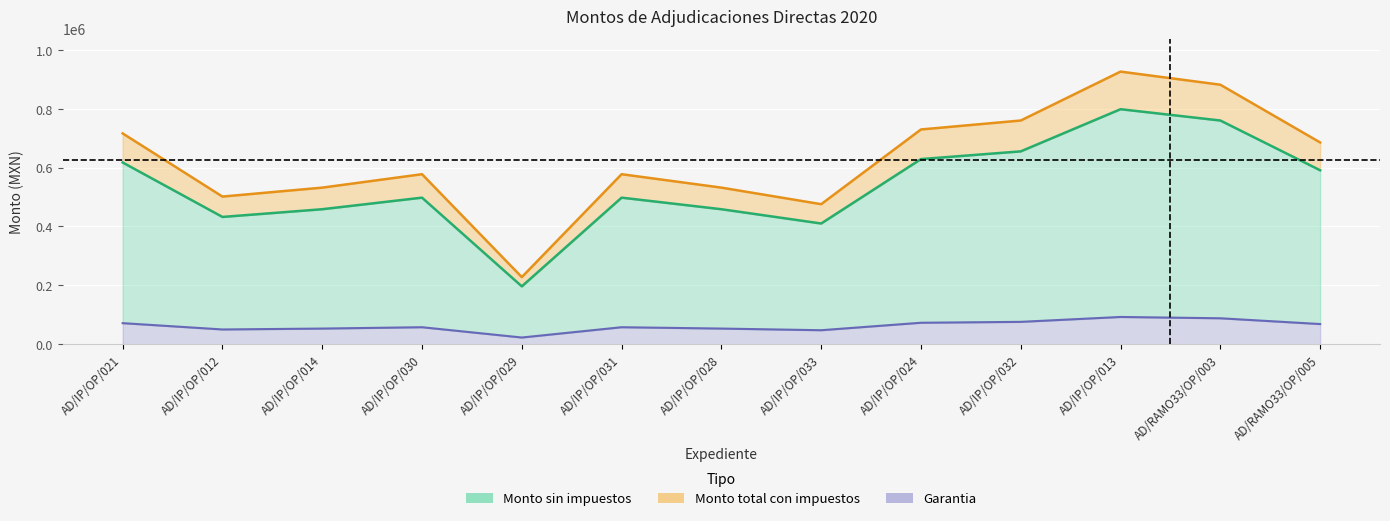

How many interior local peaks does the Monto sin impuestos series have?

3